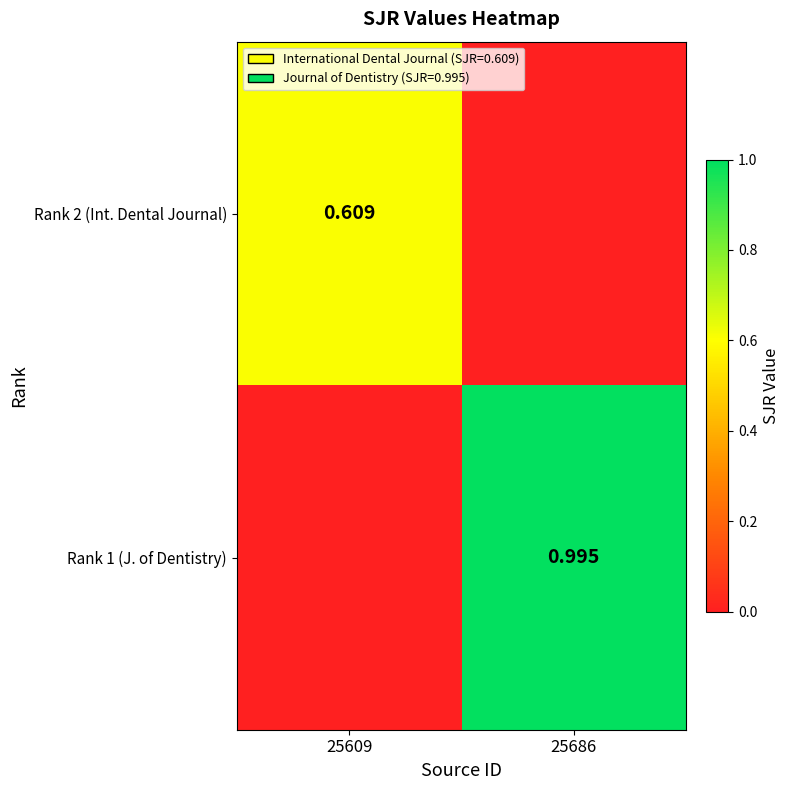

At how many categories does at least one series exceed 0?

2